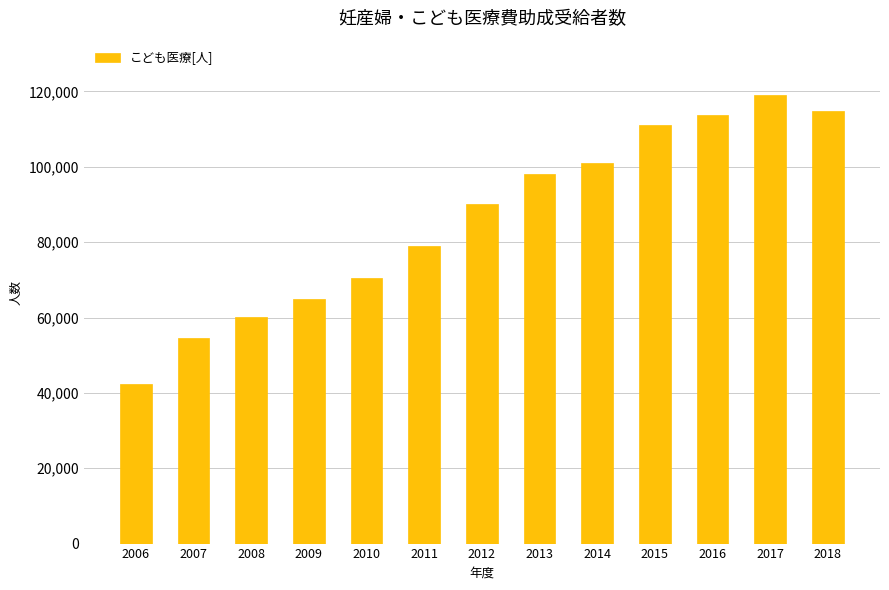

How many data points does each series have?

13